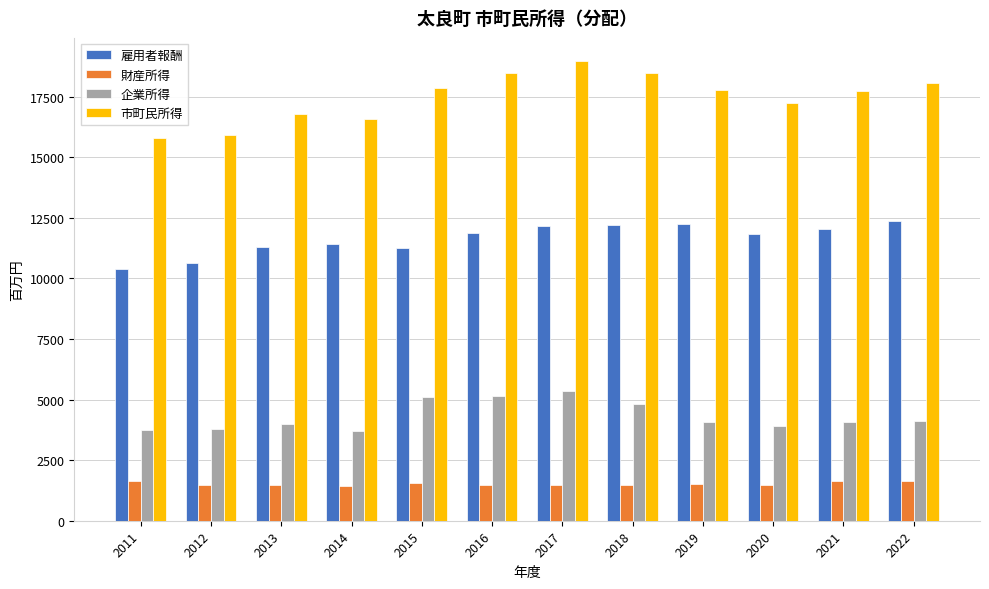

What is the average value of the 企業所得 series?

4319.0